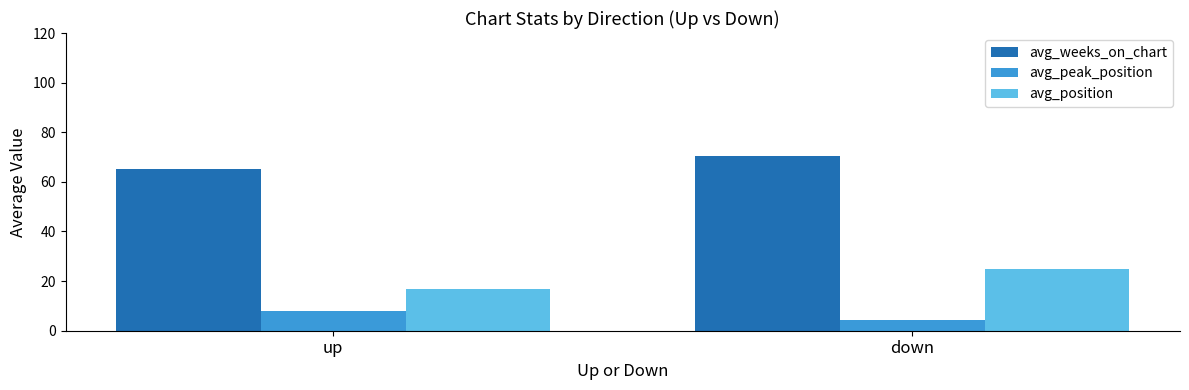

How many categories are shown in the chart?

2